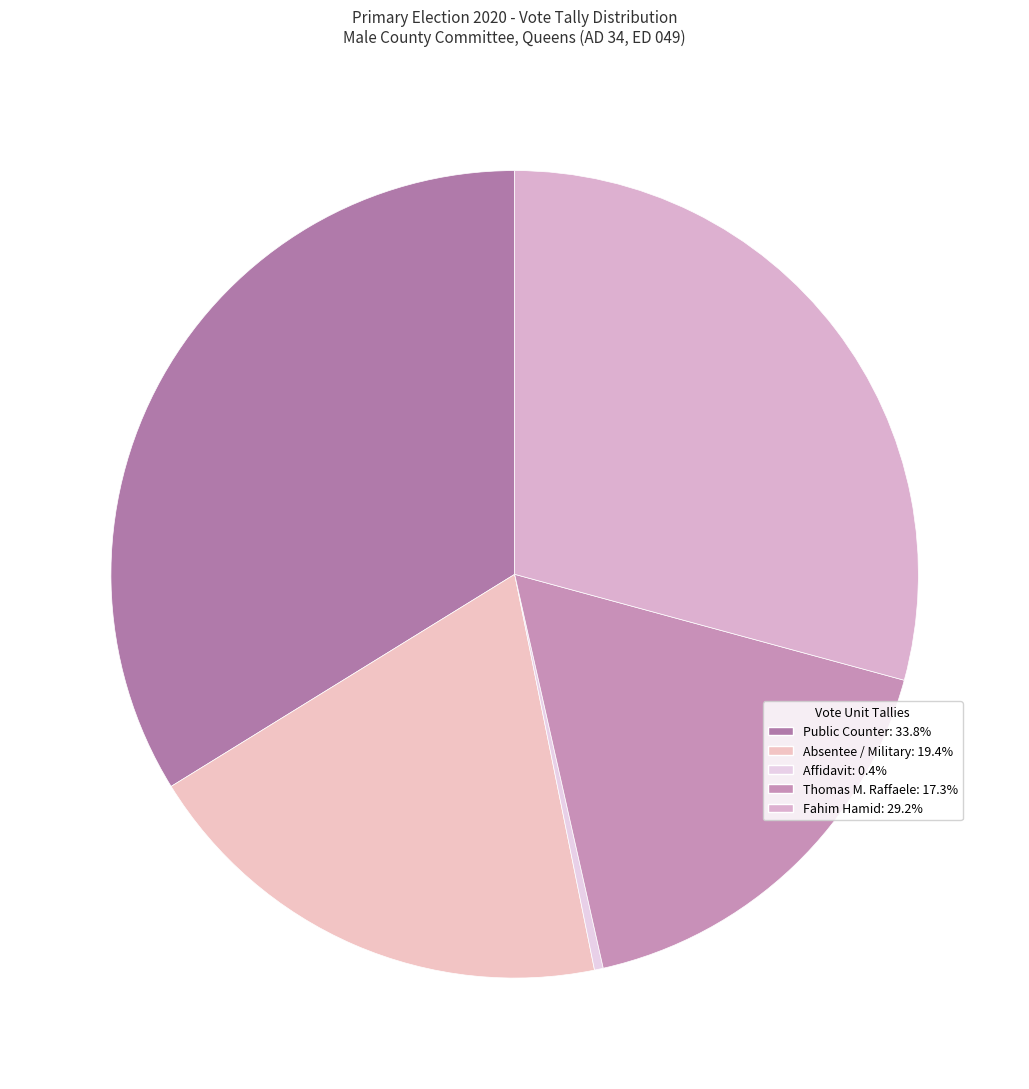

How many segments does this pie chart have?

5